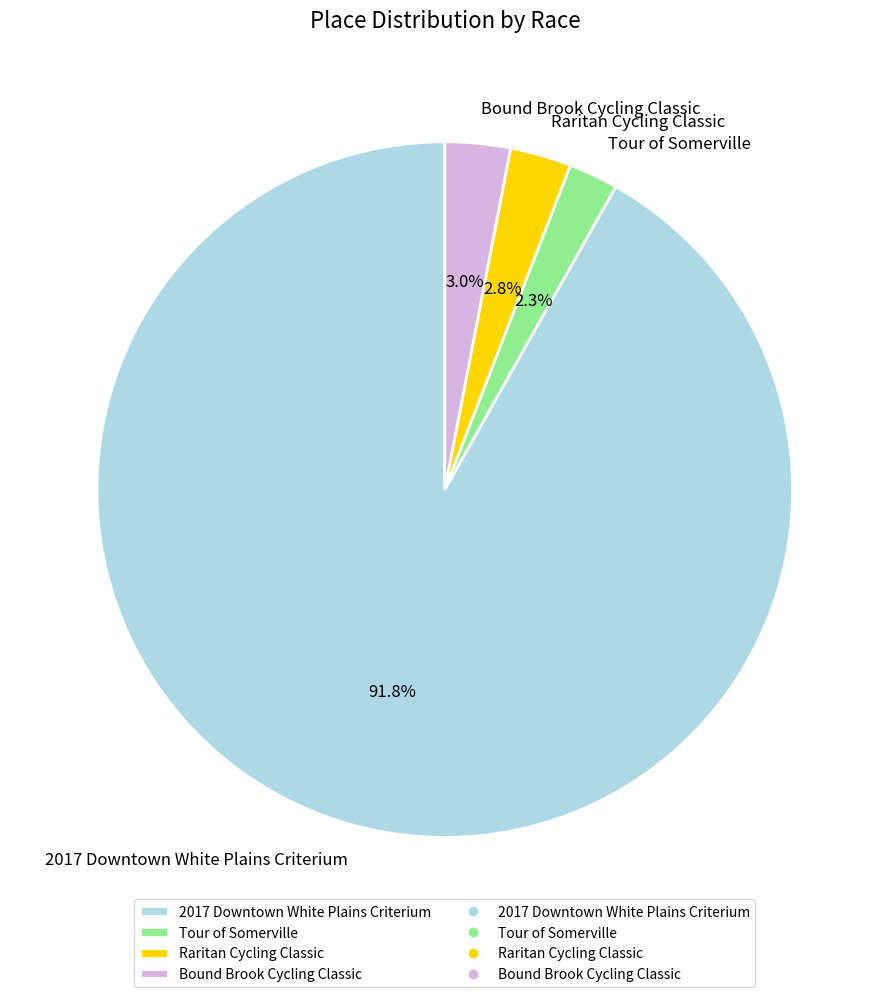

What percentage is NOT represented by Tour of Somerville?

97.7%